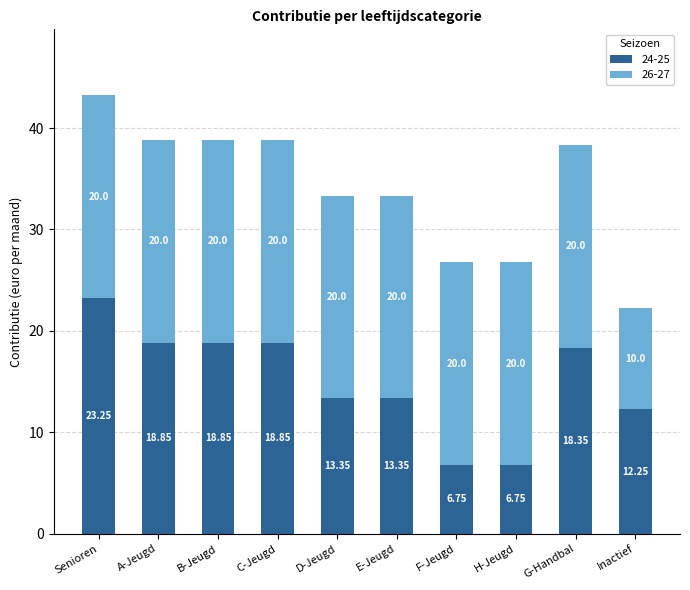

What is the sum of the 24-25 values at Inactief and C-Jeugd?

31.1